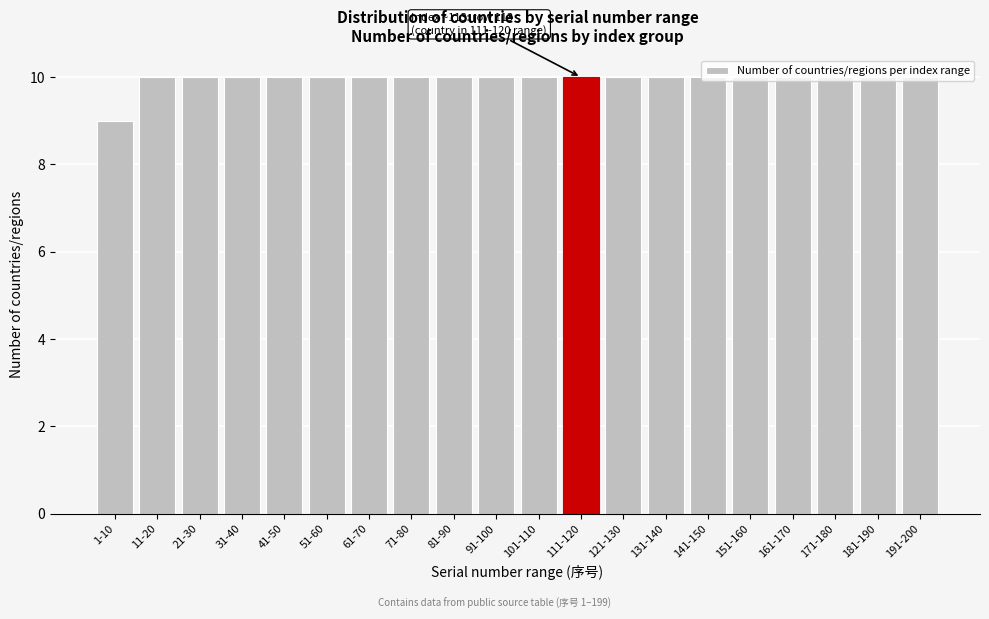

What is the sum of the values at 31-40 and 51-60?

20